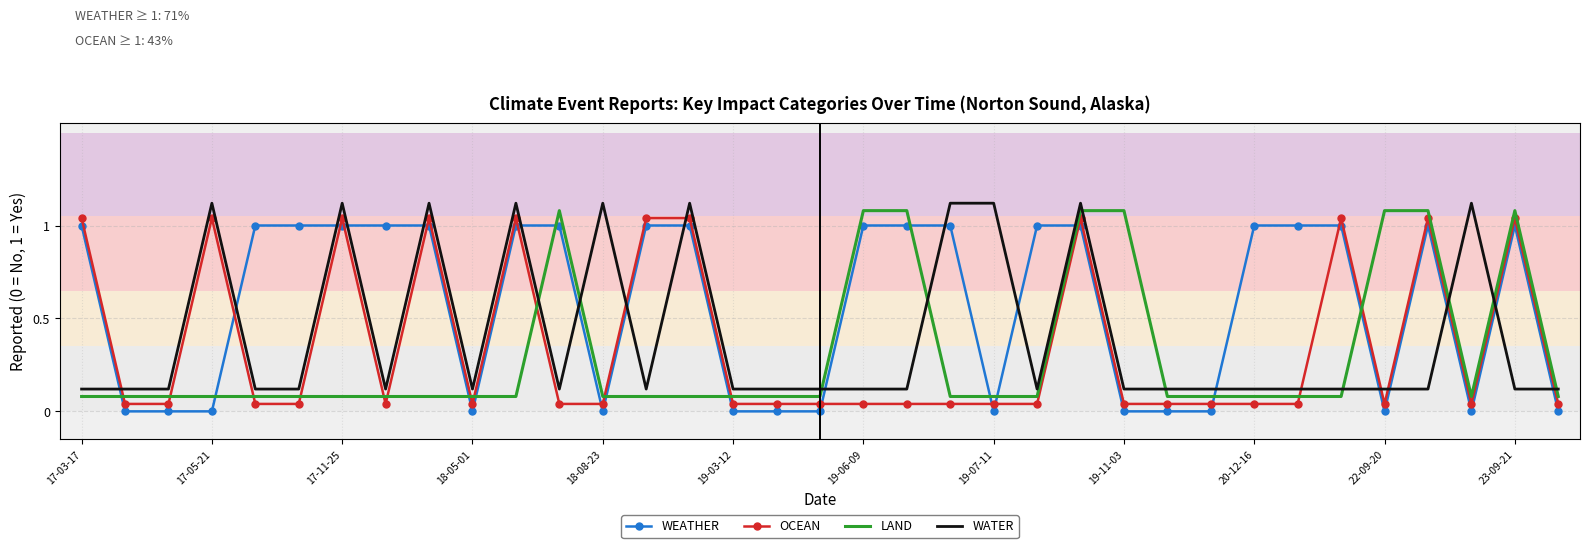

How many intersections are there between WATER and LAND?

10